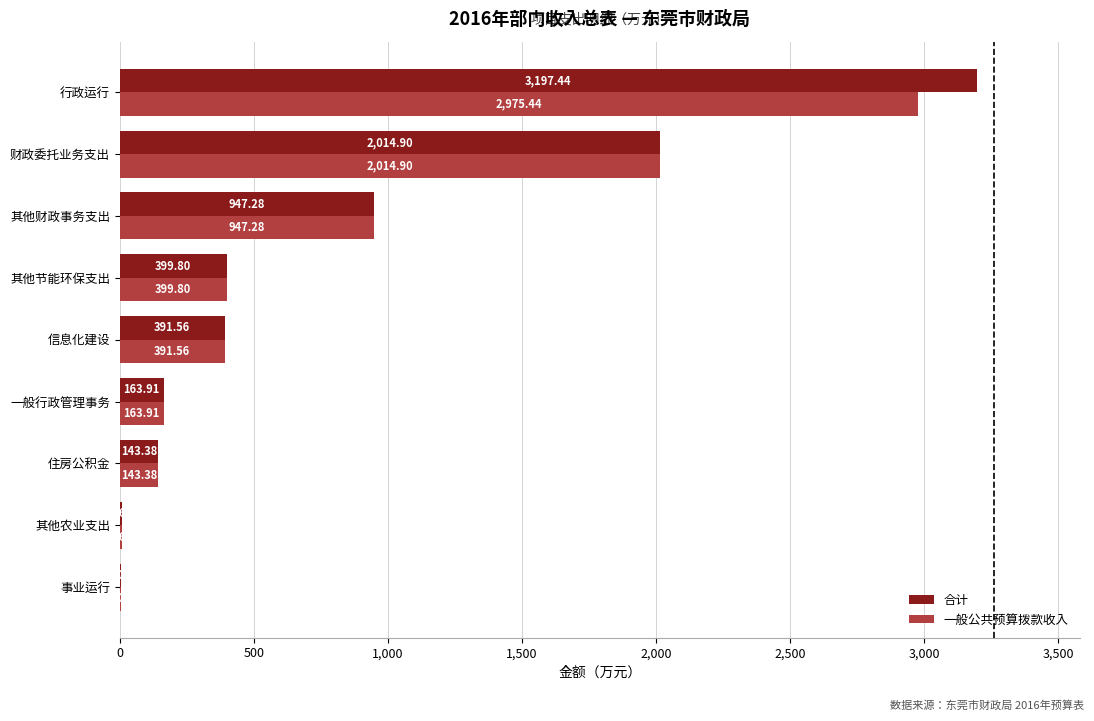

At which label does 一般公共预算拨款收入 reach its peak?

行政运行